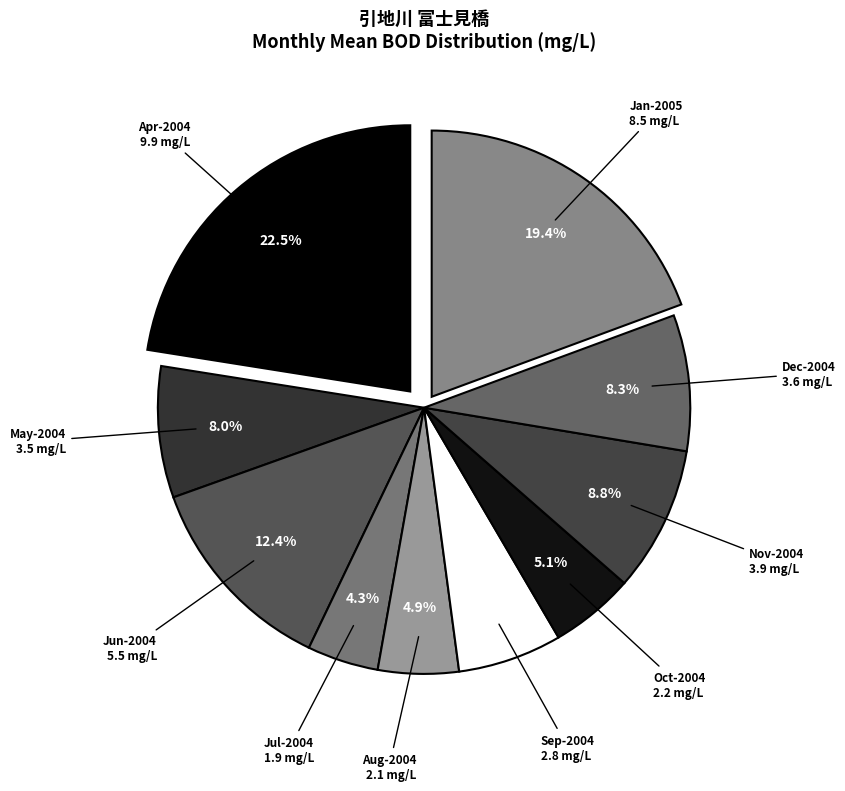

How many slices are in this pie chart?

10